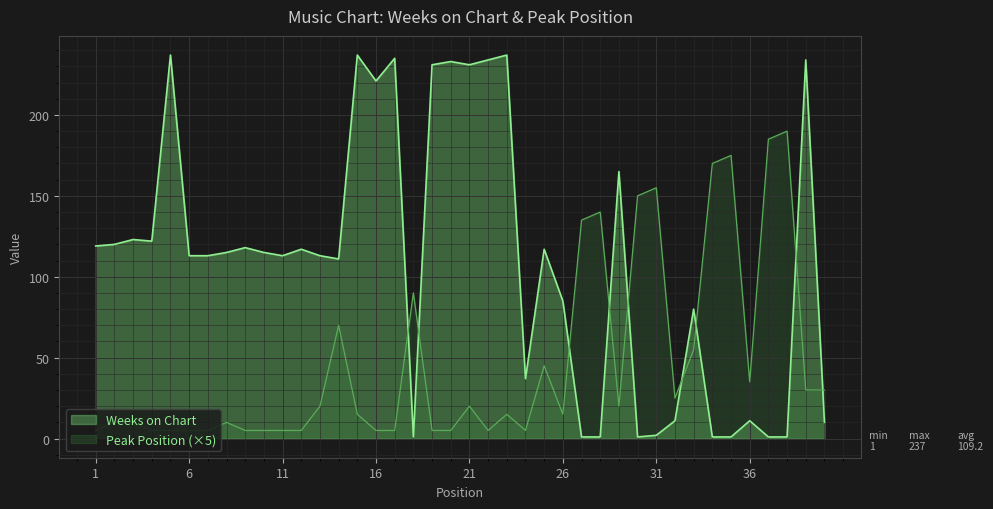

True or false: Peak Position and Weeks on Chart intersect in this chart.

True